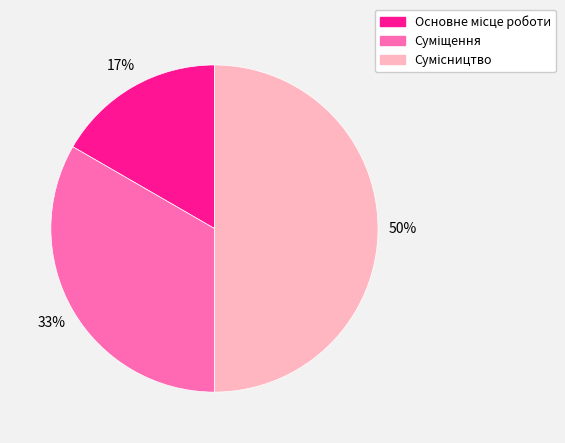

To the nearest percent, what is the difference between the largest and smallest slice percentages?

33%